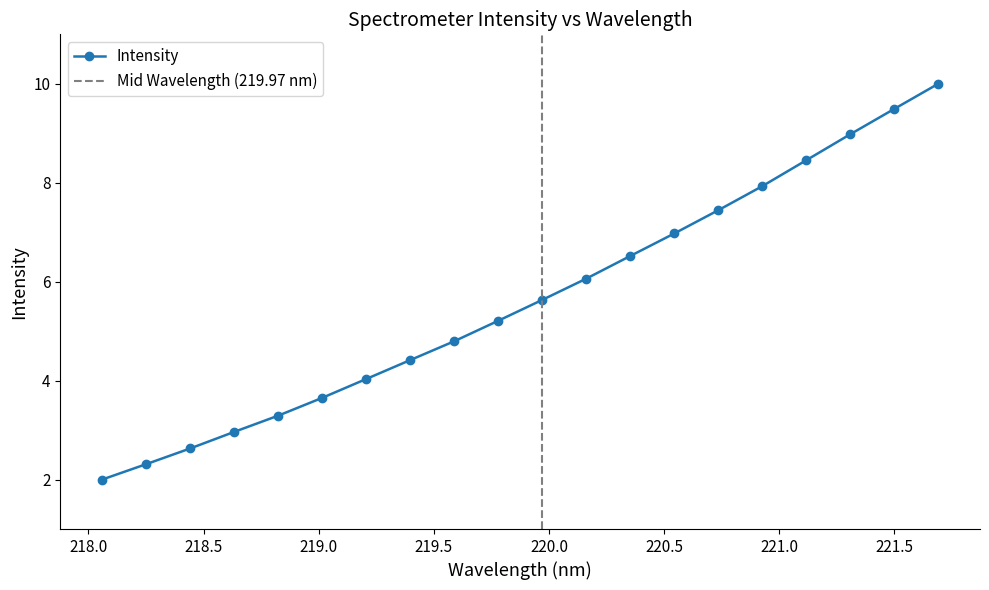

Which category has the highest value across all series?

221.6902